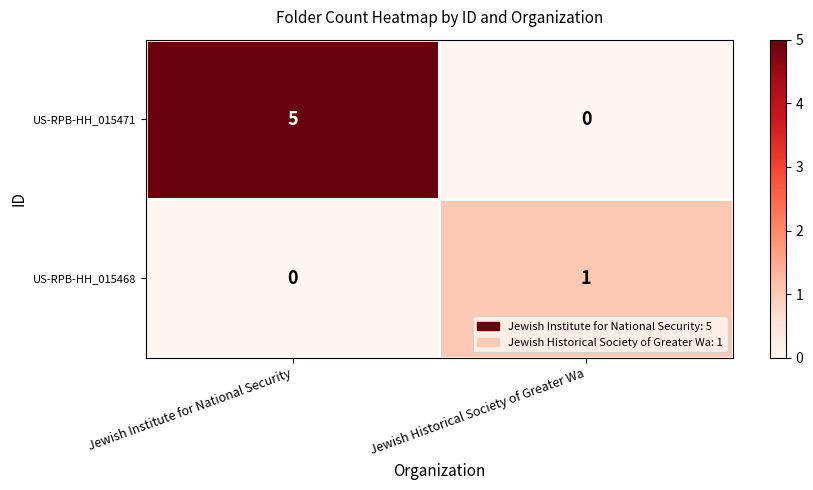

Is the value of US-RPB-HH_015468 at Jewish Historical Society of Greater Wa greater than the value of US-RPB-HH_015471 at Jewish Institute for National Security?

No